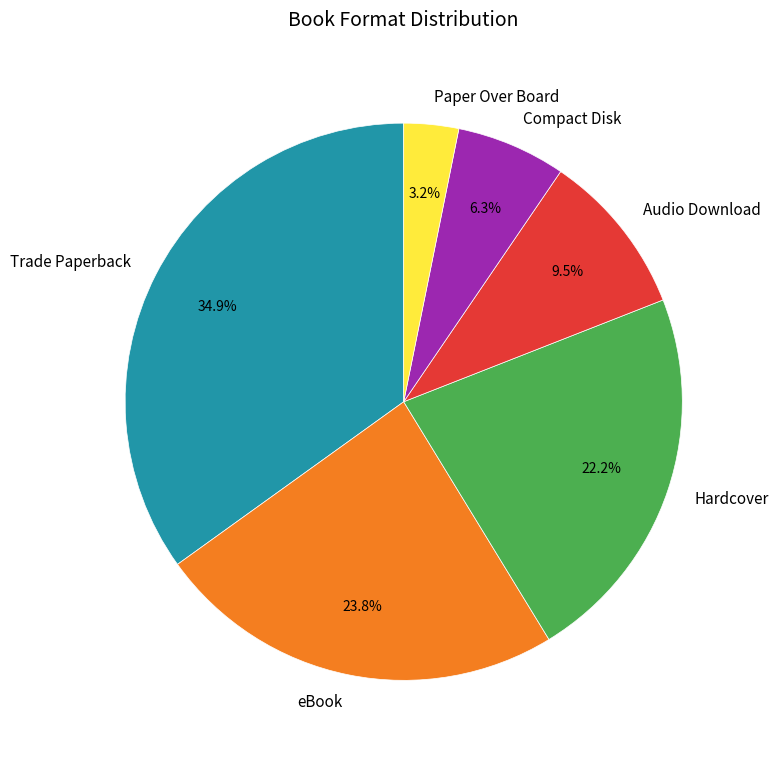

Combined, what portion of the pie is eBook and Paper Over Board?

27.0%